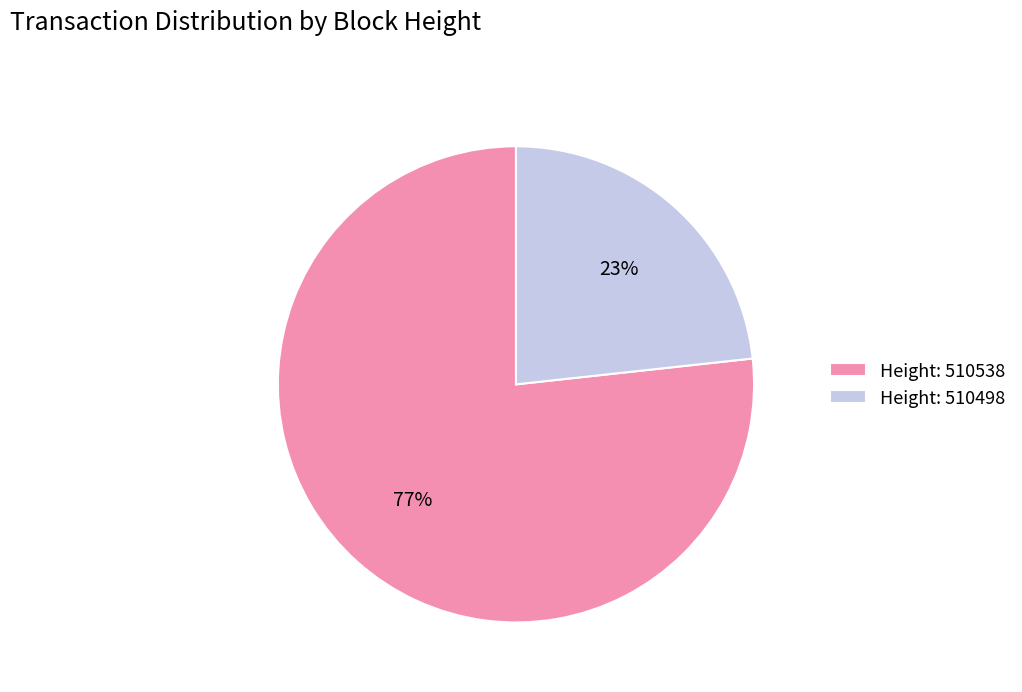

Count the number of slices in the pie.

2